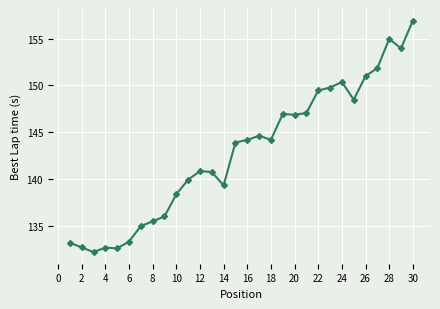

What is the difference between the maximum and second lowest values?

24.3